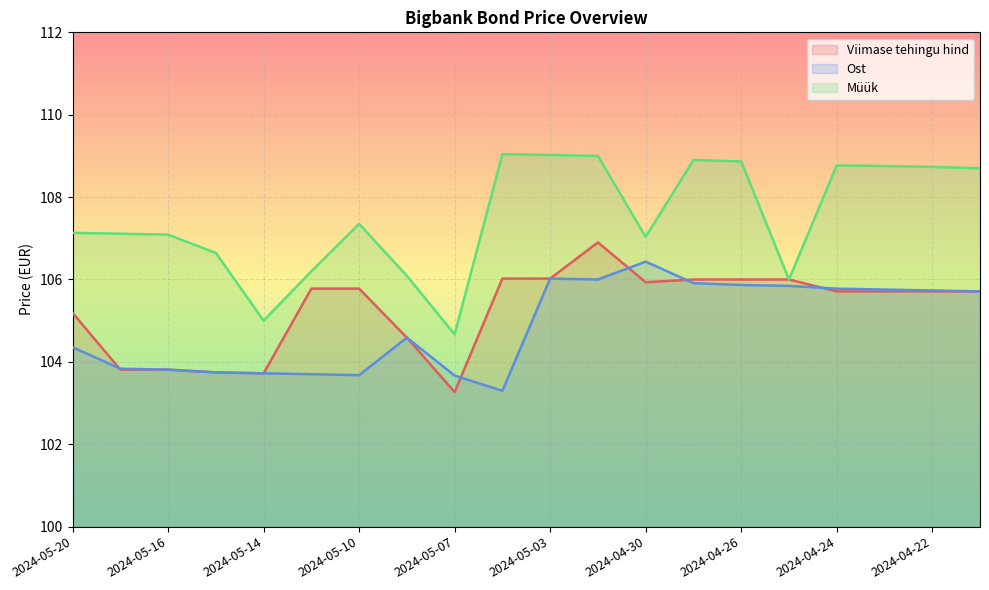

Rank the series at 2024-04-26 from highest to lowest value.

Müük, Viimase tehingu hind, Ost